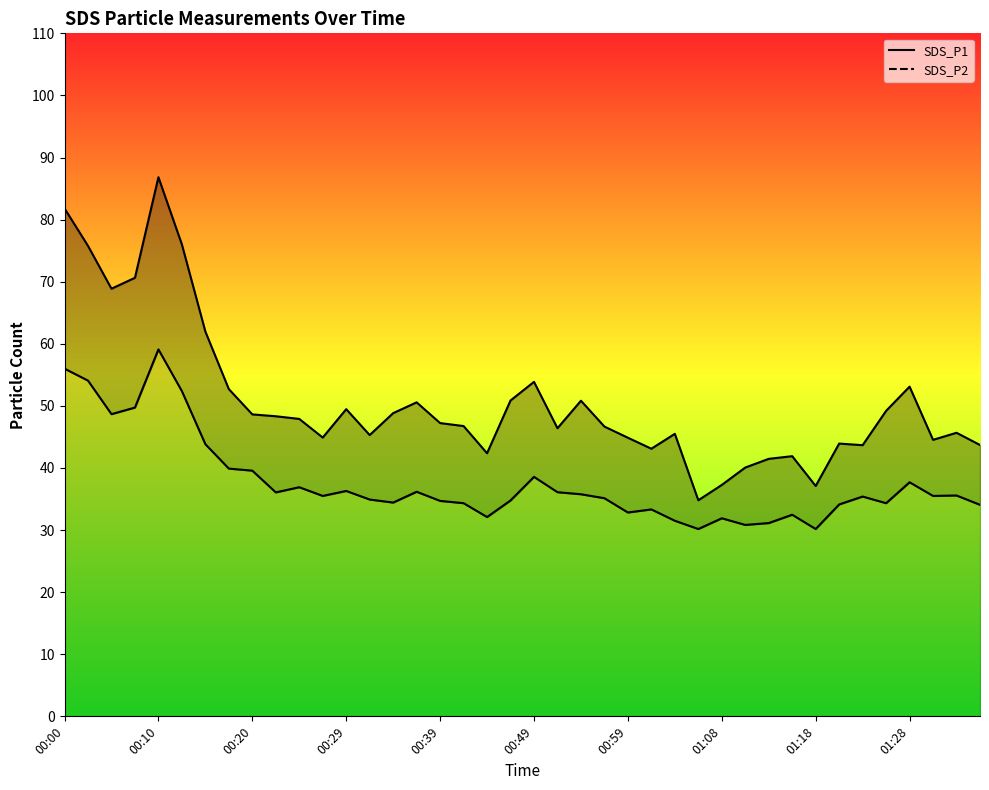

True or false: SDS_P2 line and SDS_P1 line cross at least once.

False